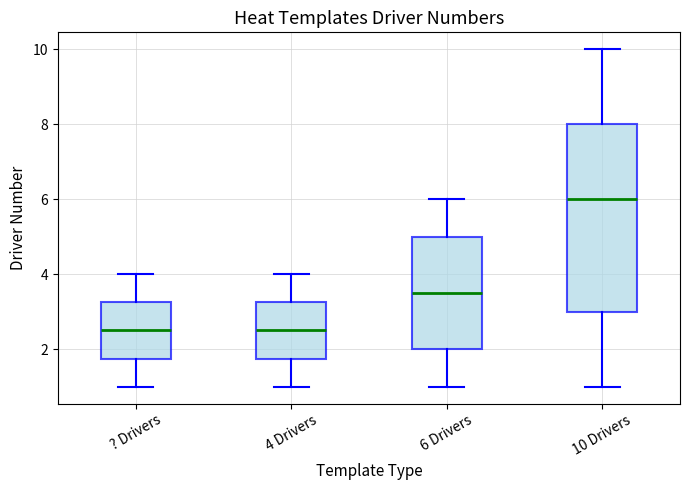

Which box has the highest median line?

10 Drivers